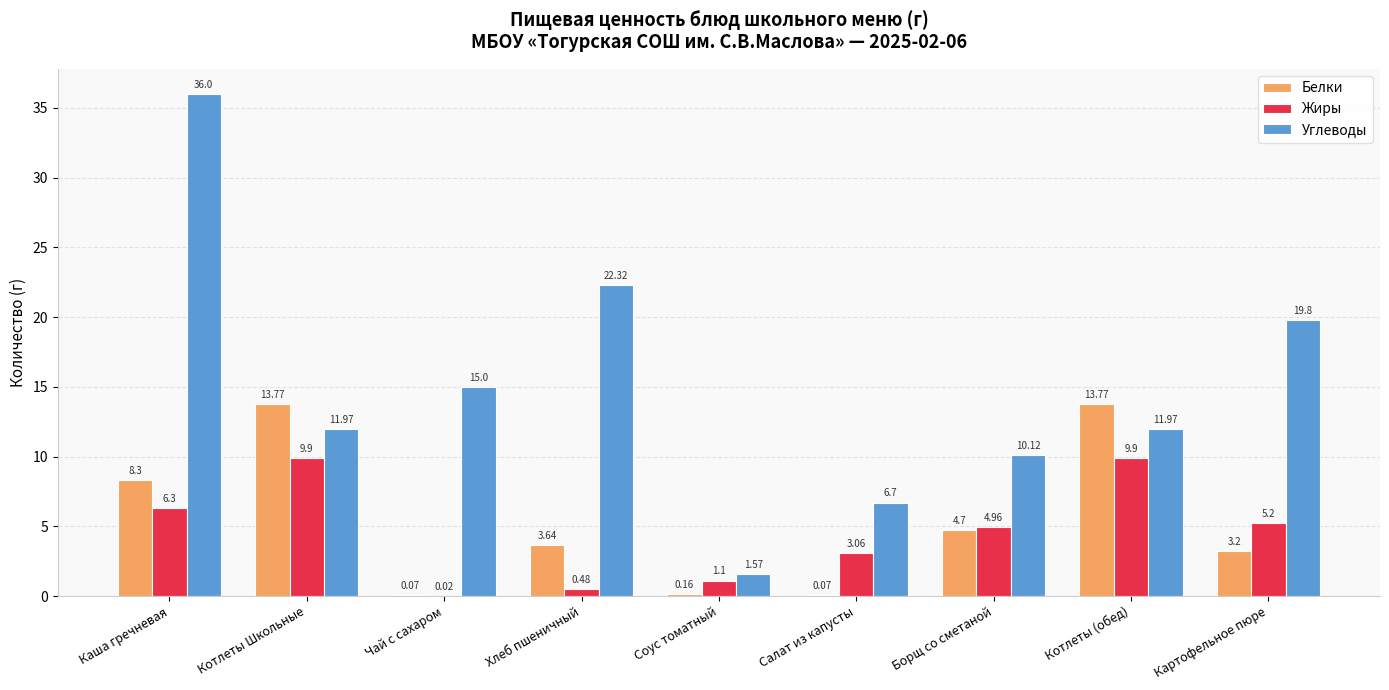

At which label does Белки first exceed 3?

Каша гречневая